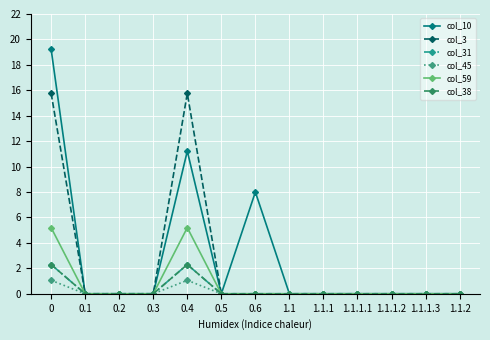

List the series in order of their peak value, highest first.

col_10, col_3, col_59, col_31, col_38, col_45